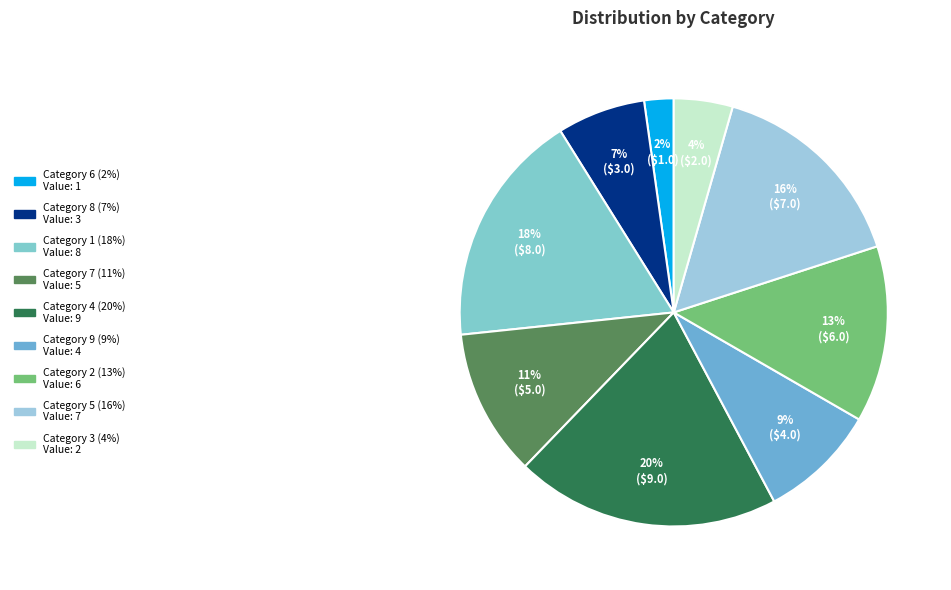

Count the number of slices in the pie.

9